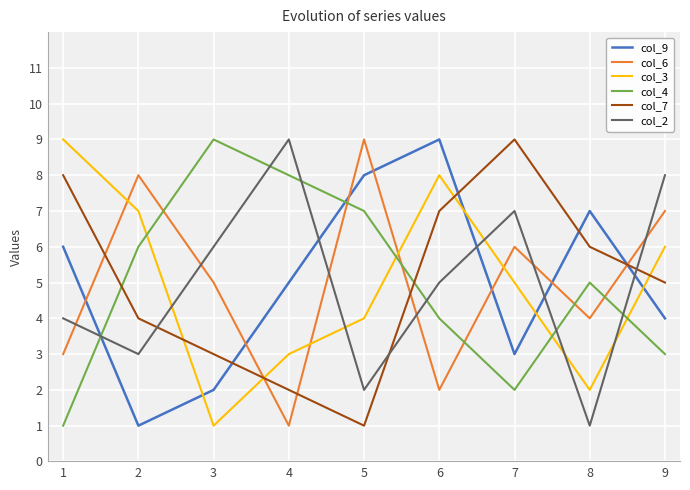

Read the col_9 value at 4.

5